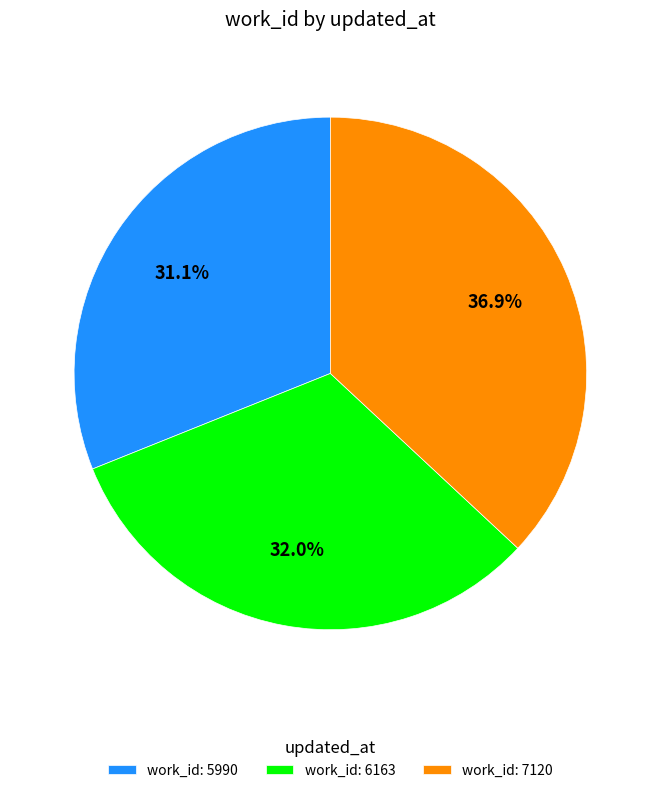

Count the number of slices in the pie.

3